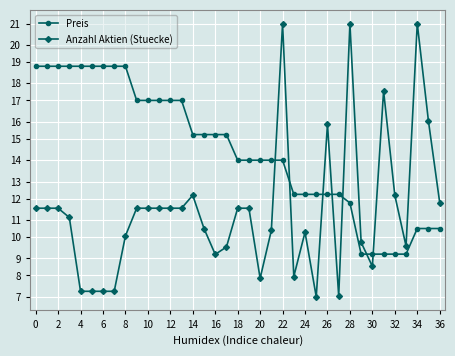

At which category is the sum across all series the highest?

22